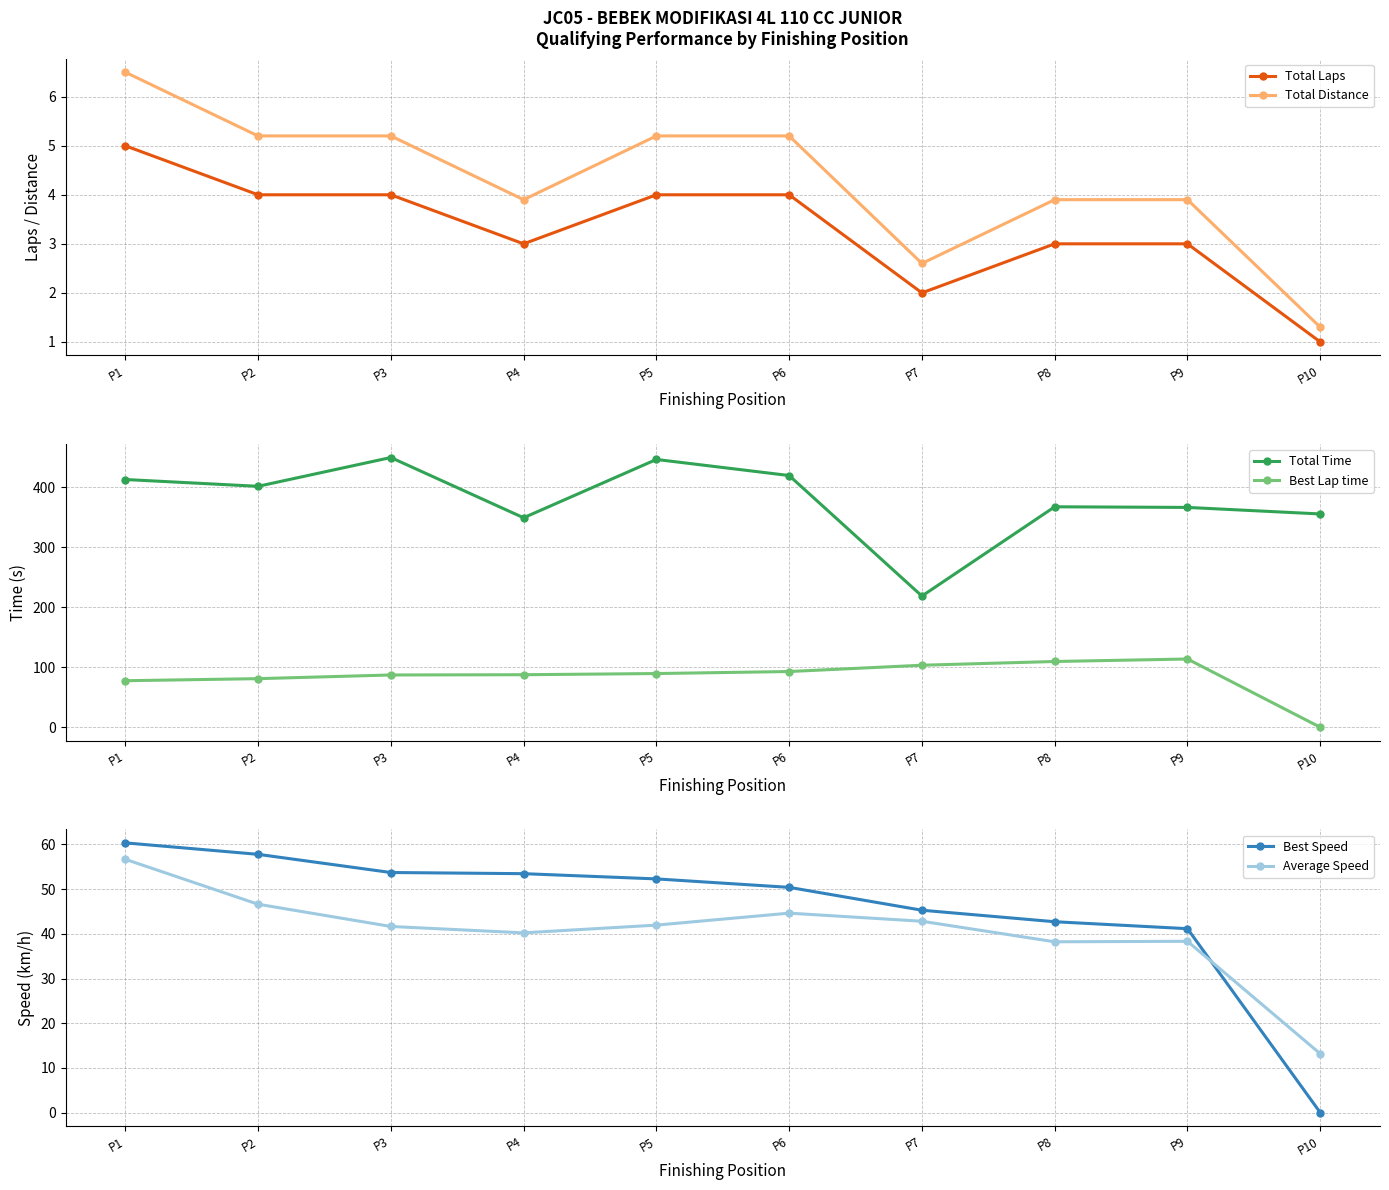

The Total Distance series shows 6.9 at P8. True or false?

False